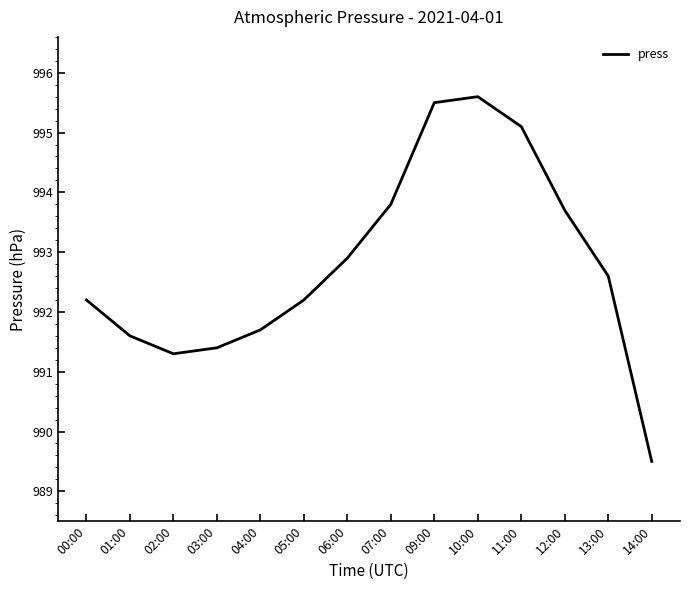

What is the sum of all values?

13899.1